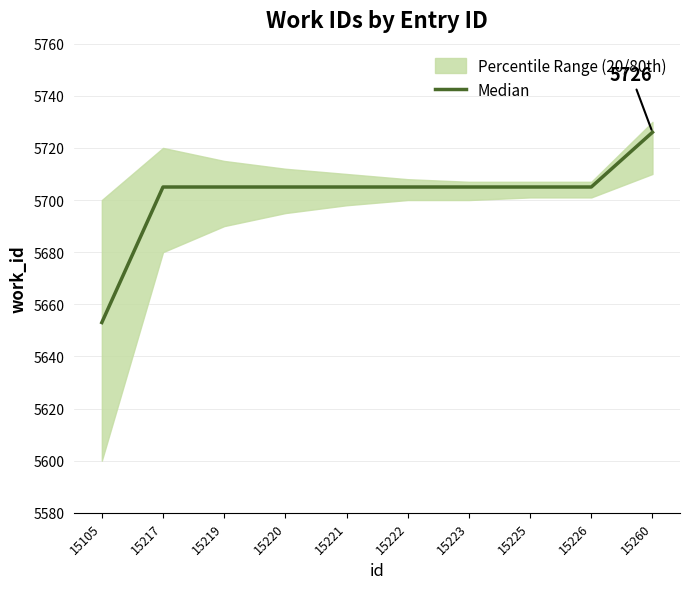

What is the greatest value displayed?

5726